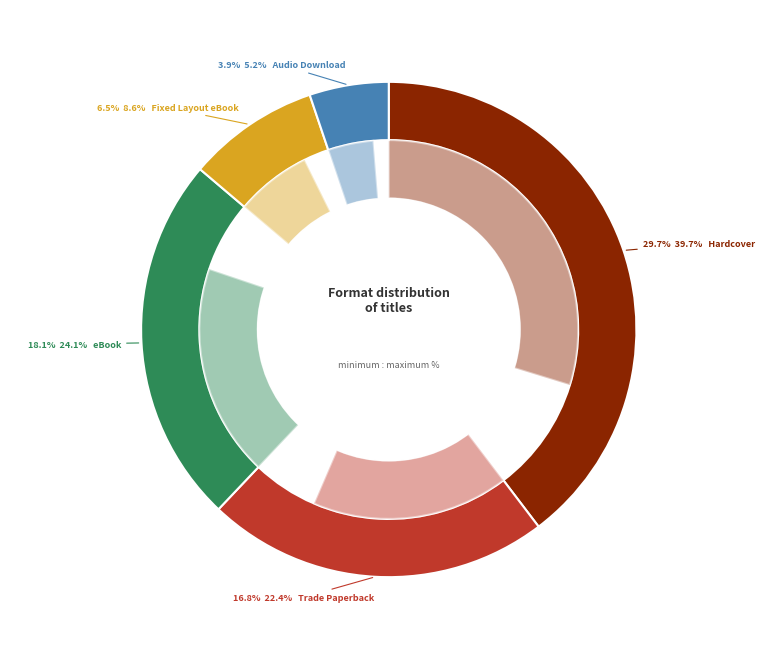

Between eBook and Trade Paperback, which is larger?

eBook